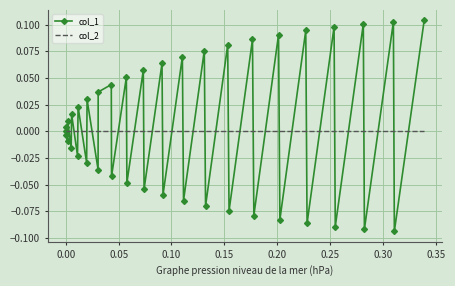

Rank the series by their maximum value, from highest to lowest.

col_1, col_2